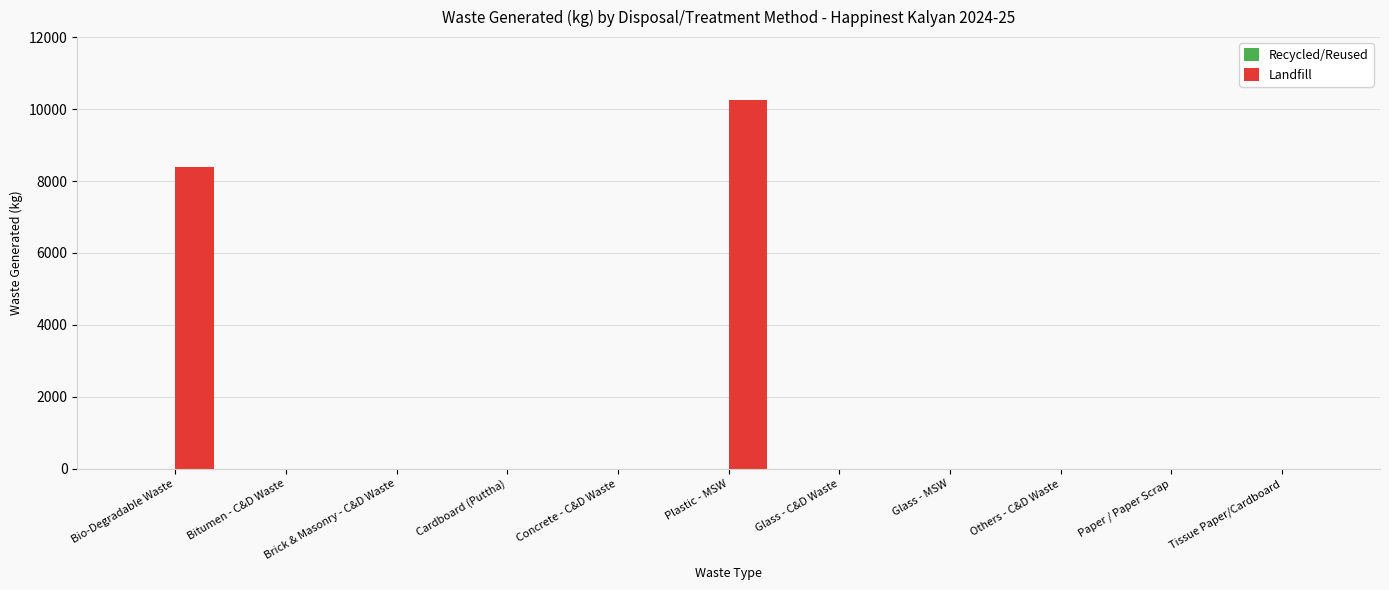

Which has a higher value, Others - C&D Waste or Plastic - MSW?

Plastic - MSW